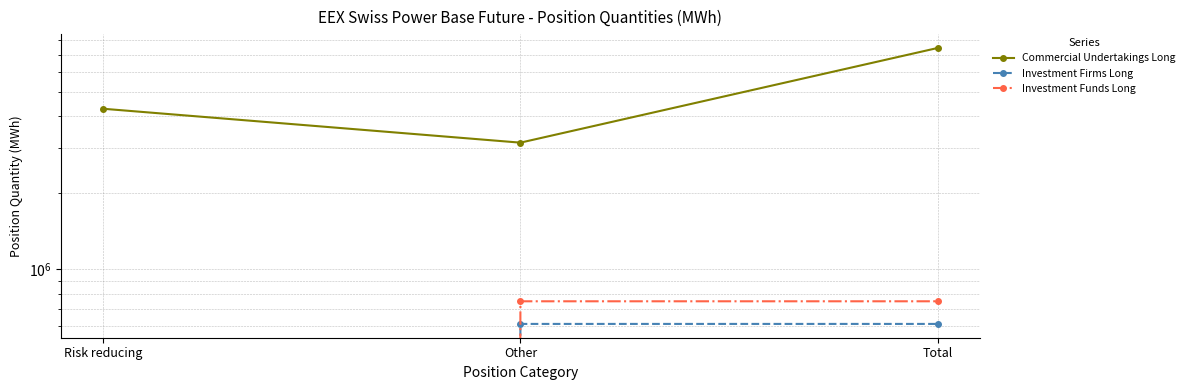

How many values in the Investment Funds Long series are below 748577?

1